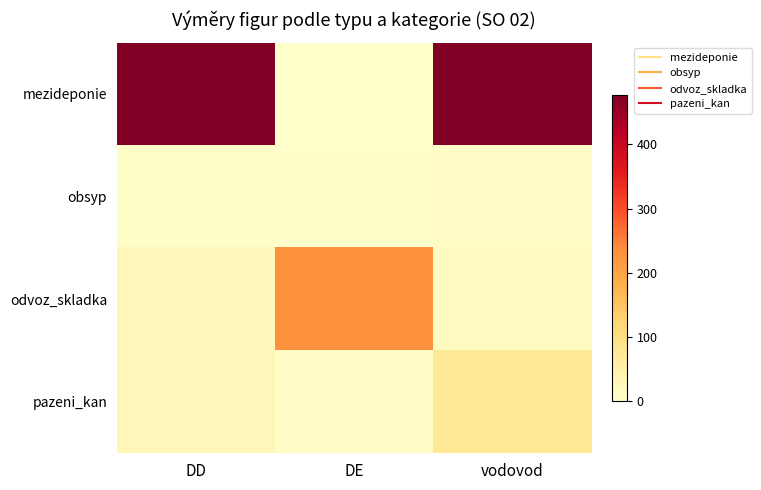

Which series has the largest total across all categories?

mezideponie